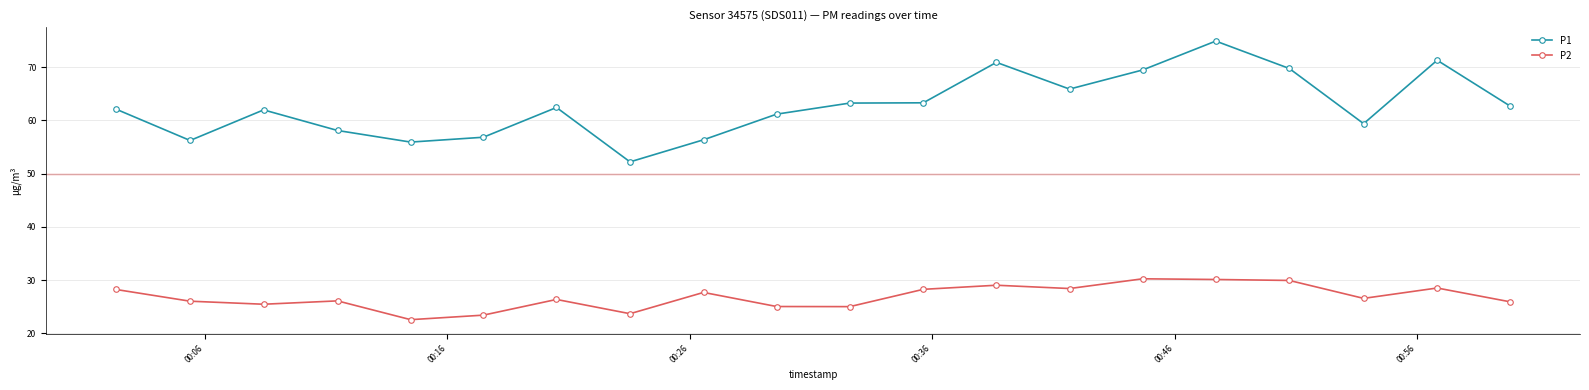

Which series has the largest total across all categories?

P1